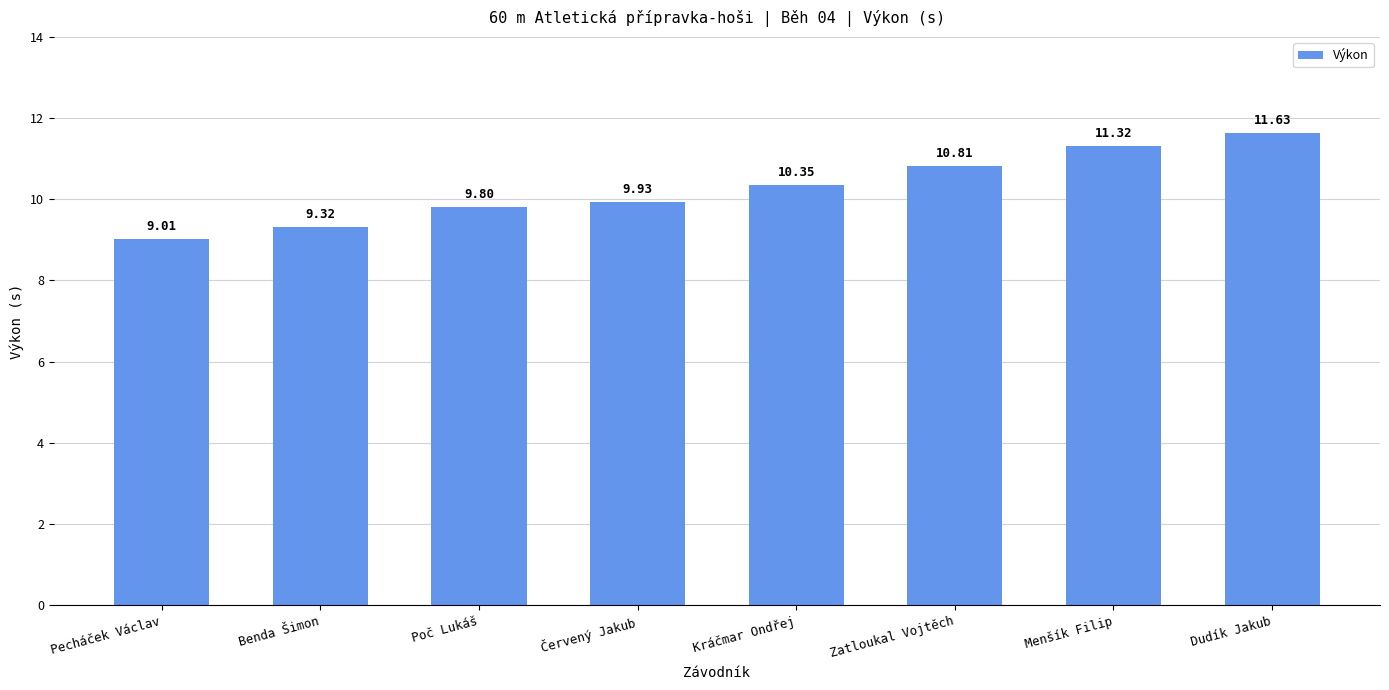

Rank the categories by value from lowest to highest.

Pecháček Václav, Benda Šimon, Poč Lukáš, Červený Jakub, Kráčmar Ondřej, Zatloukal Vojtěch, Menšík Filip, Dudík Jakub